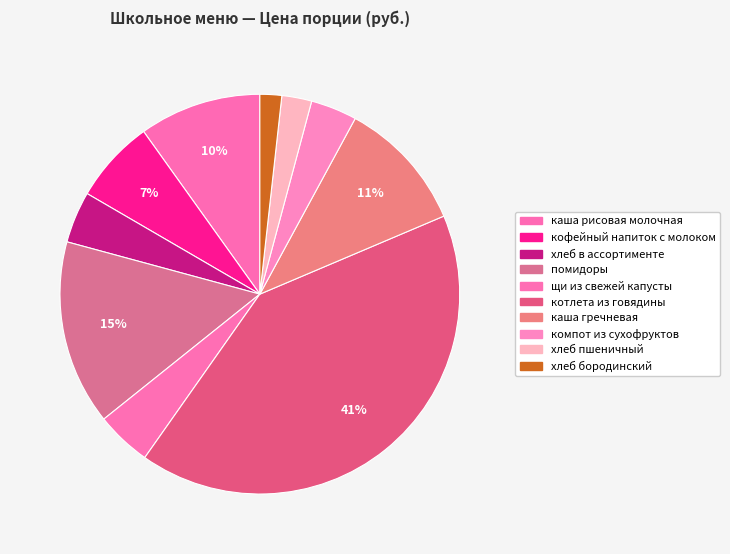

To the nearest percent, what is the combined percentage of помидоры and каша рисовая молочная?

25%